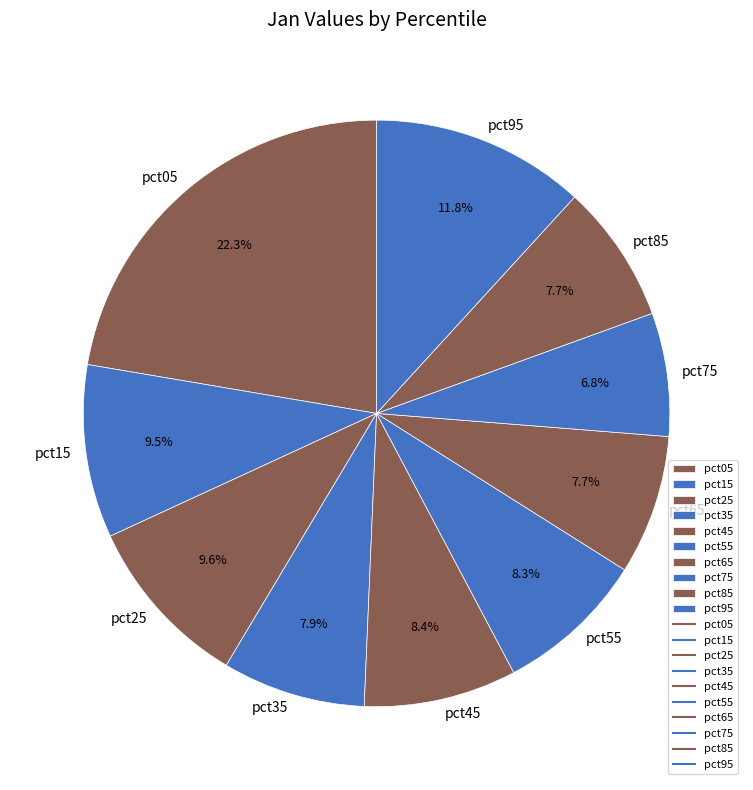

What percentage do pct65 and pct05 together represent?

30.0%